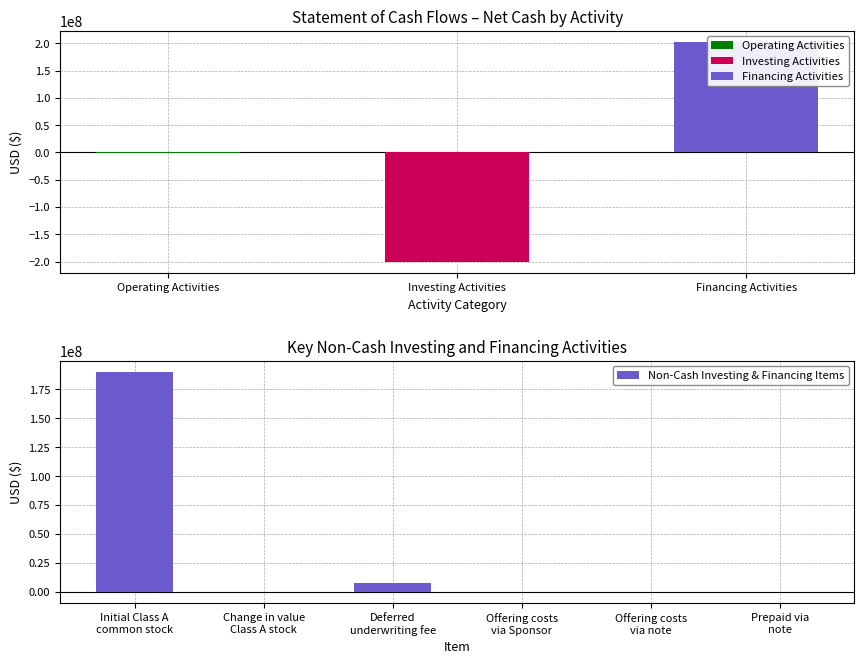

What is the value of the 6th bar from the left?

7000